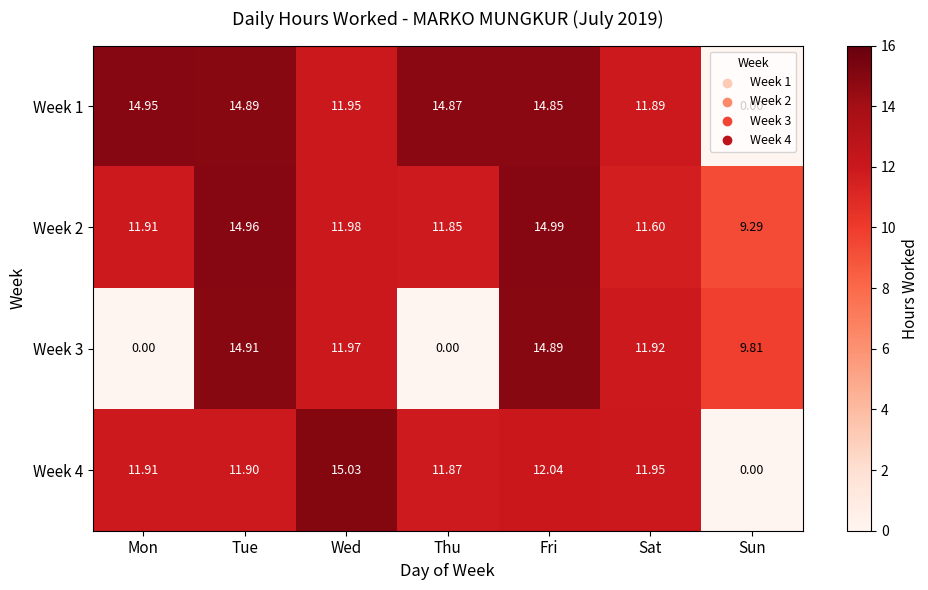

Where does the Week 3 series first go above 11?

Tue